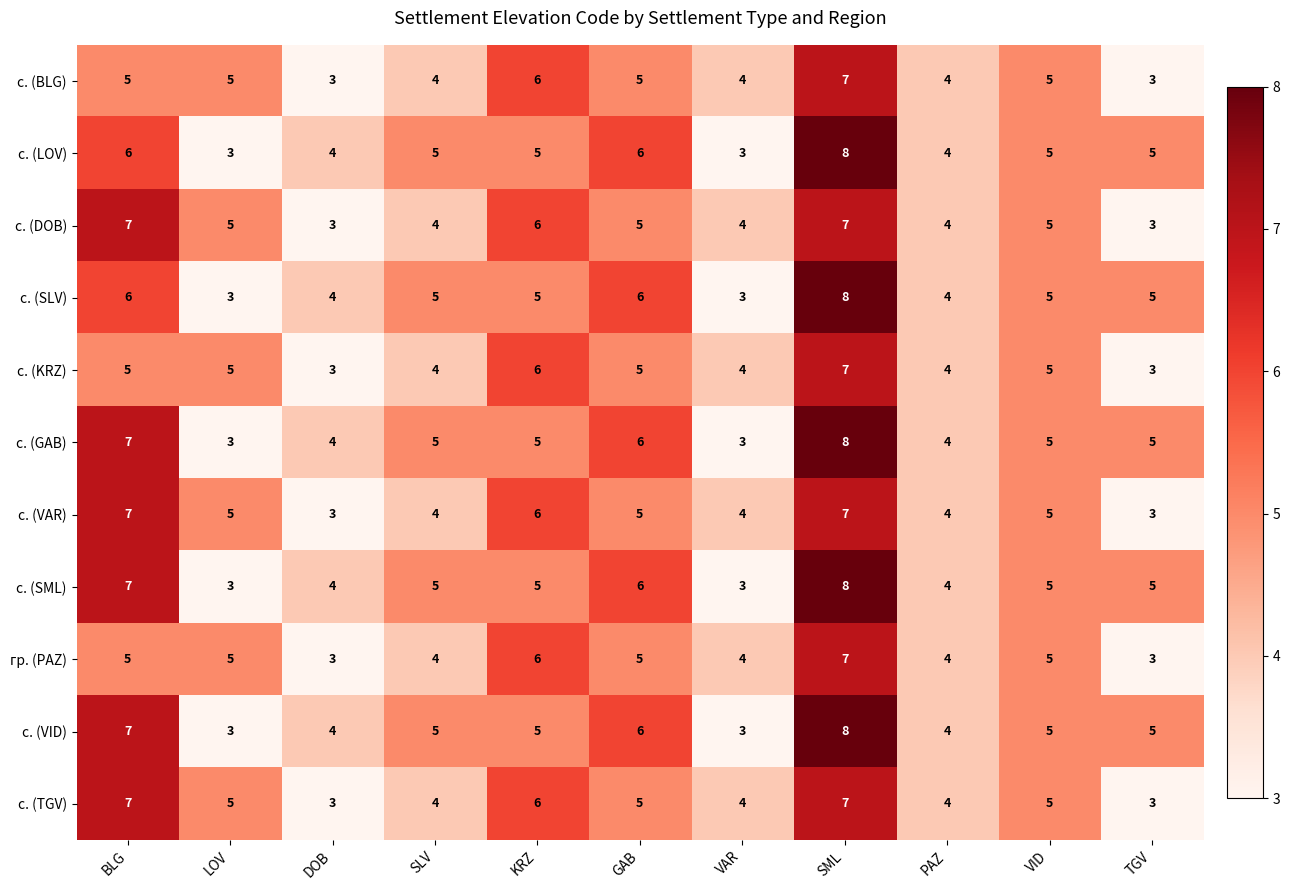

How many categories are shown in the chart?

11